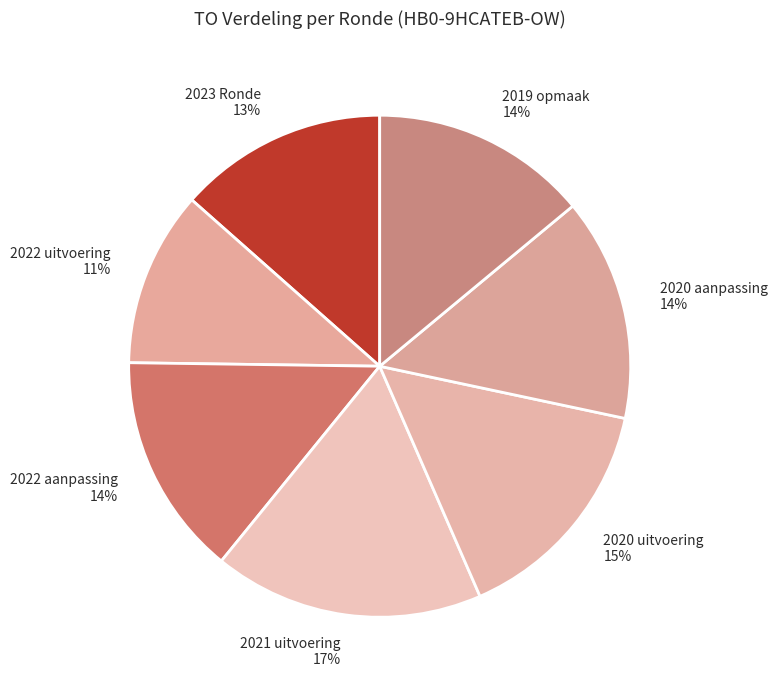

Which category has the biggest portion of the pie?

2021 uitvoering